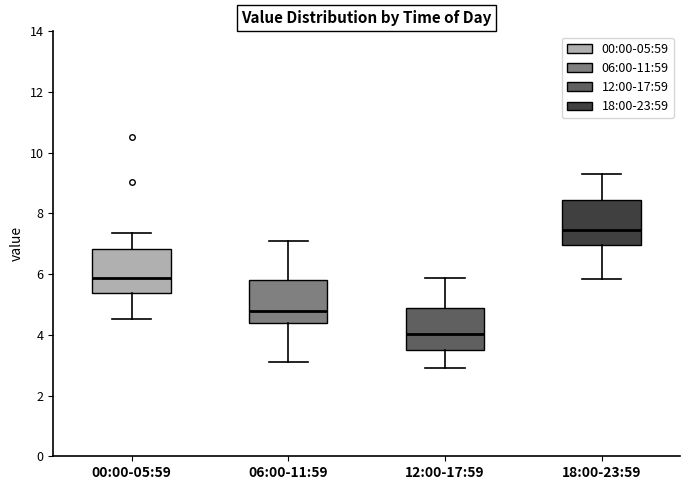

Which box's median line is the highest?

18:00-23:59